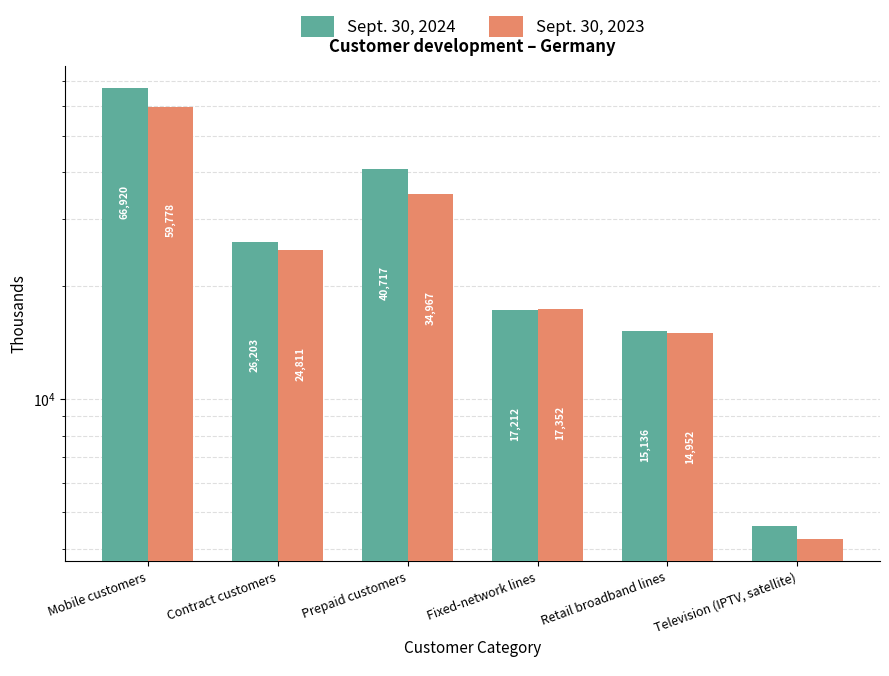

How many data points in Sept. 30, 2023 are above 24811?

2